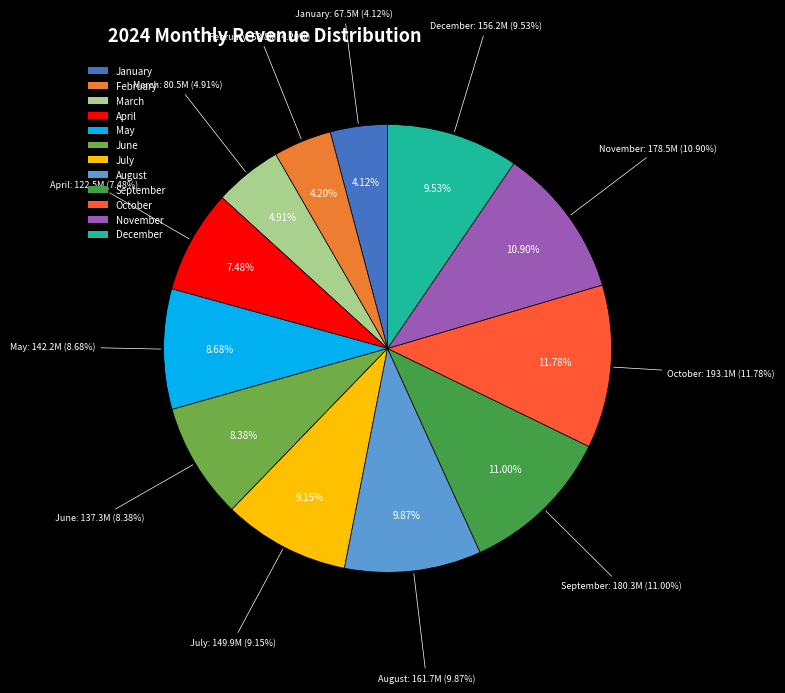

How many segments does this pie chart have?

12